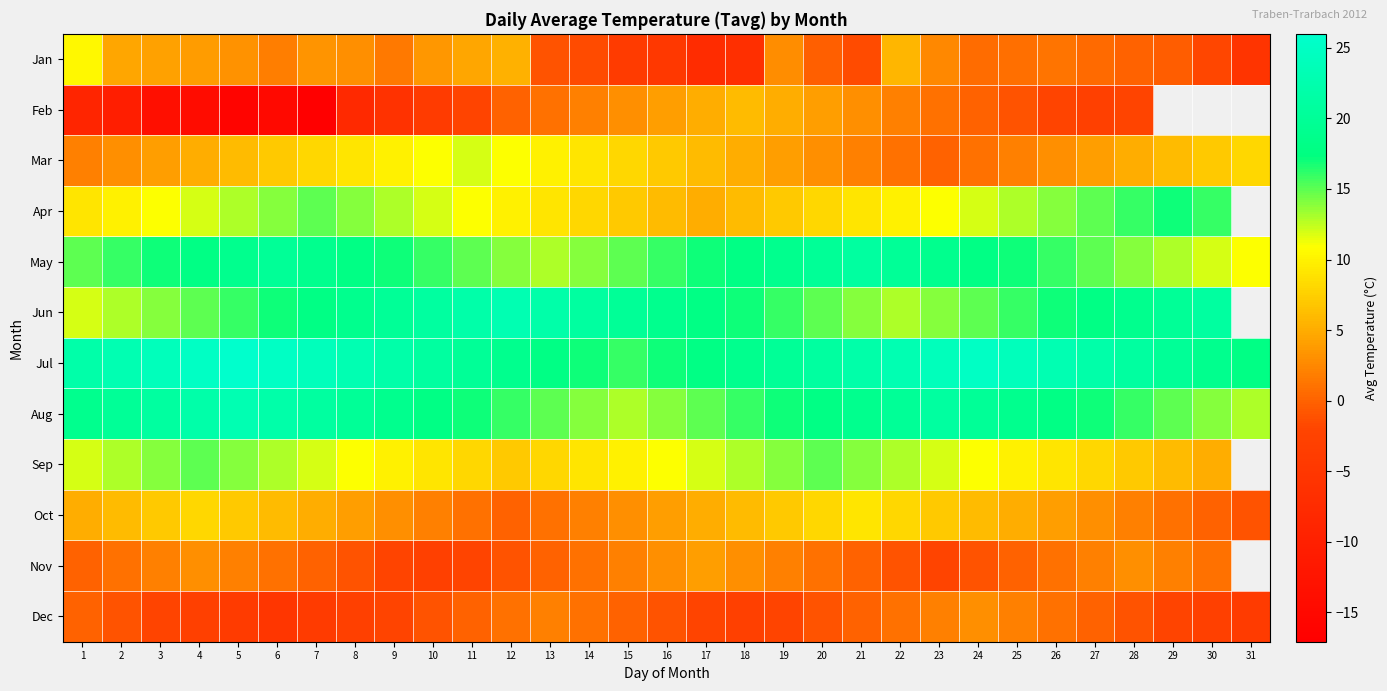

What is the maximum value shown in the chart?

26.0